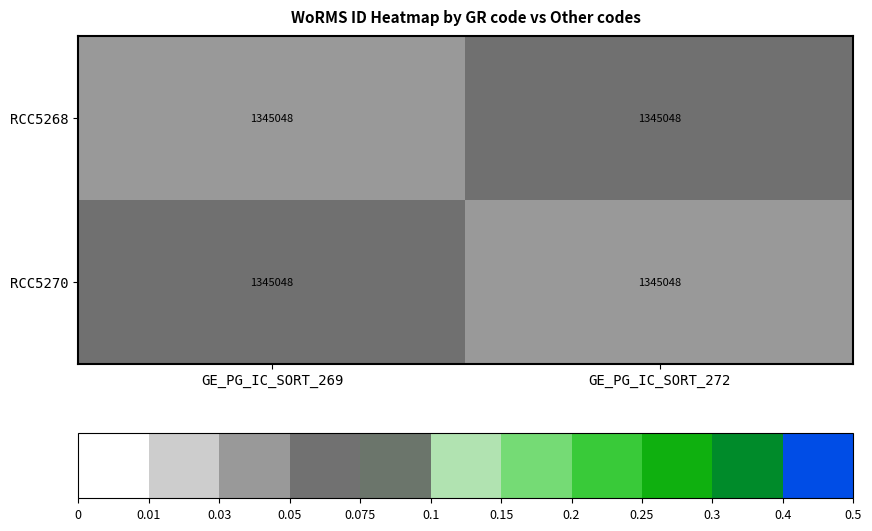

Where is RCC5268 nearest to the value 0?

GE_PG_IC_SORT_269